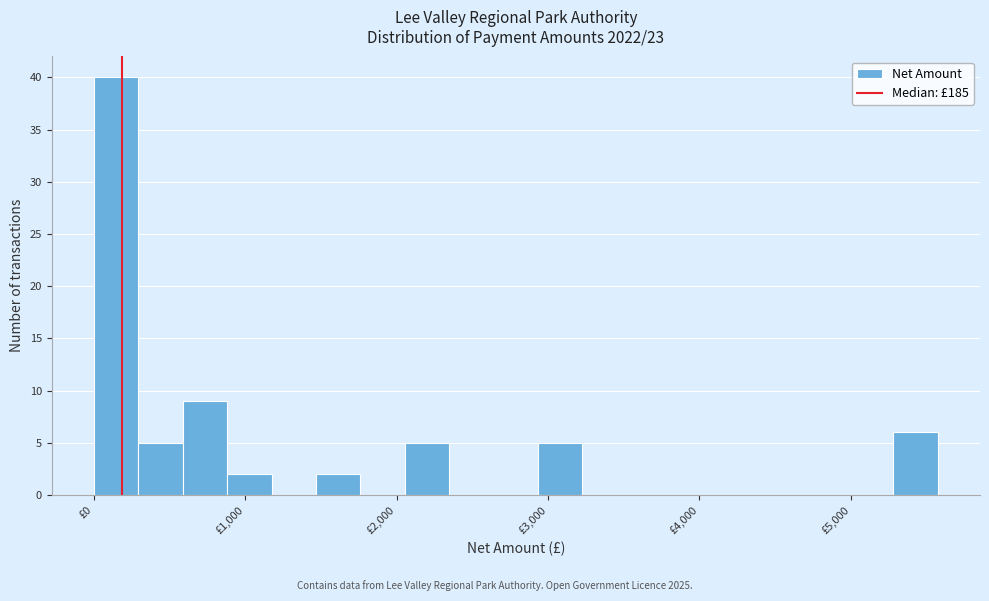

Around what value on the x-axis is the tallest bar? Give the approximate position of its centre, as read against the axis.

100